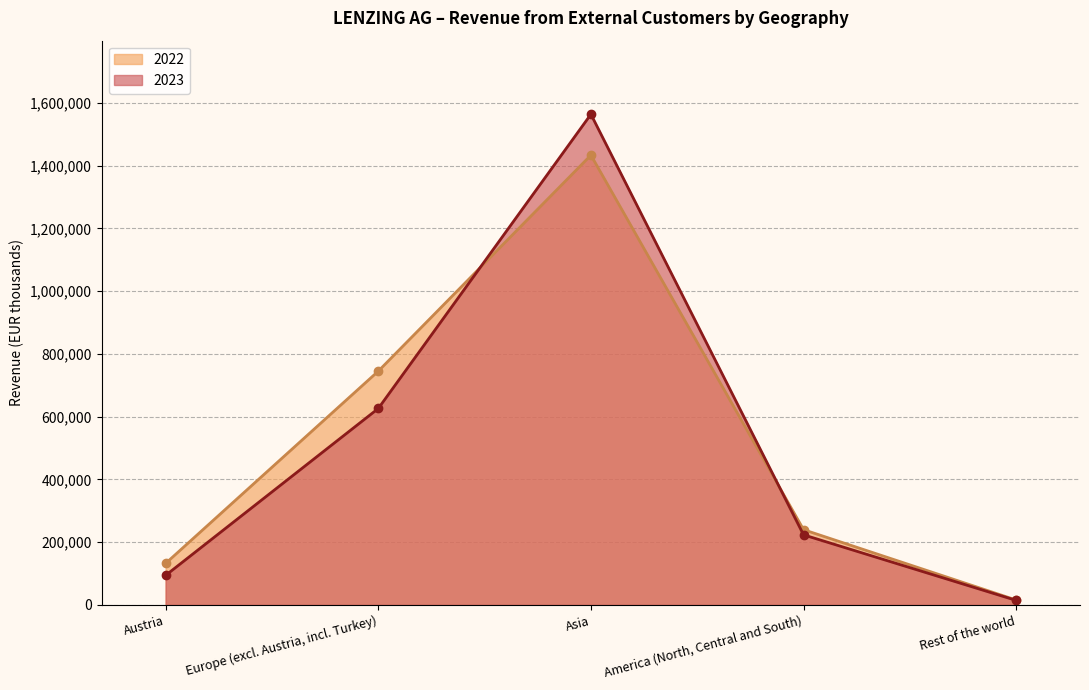

Reading right to left, list all the values displayed in this chart.

2023: 14386	223264	1563430	625909	94179
2022: 15580	239718	1433169	744880	132345